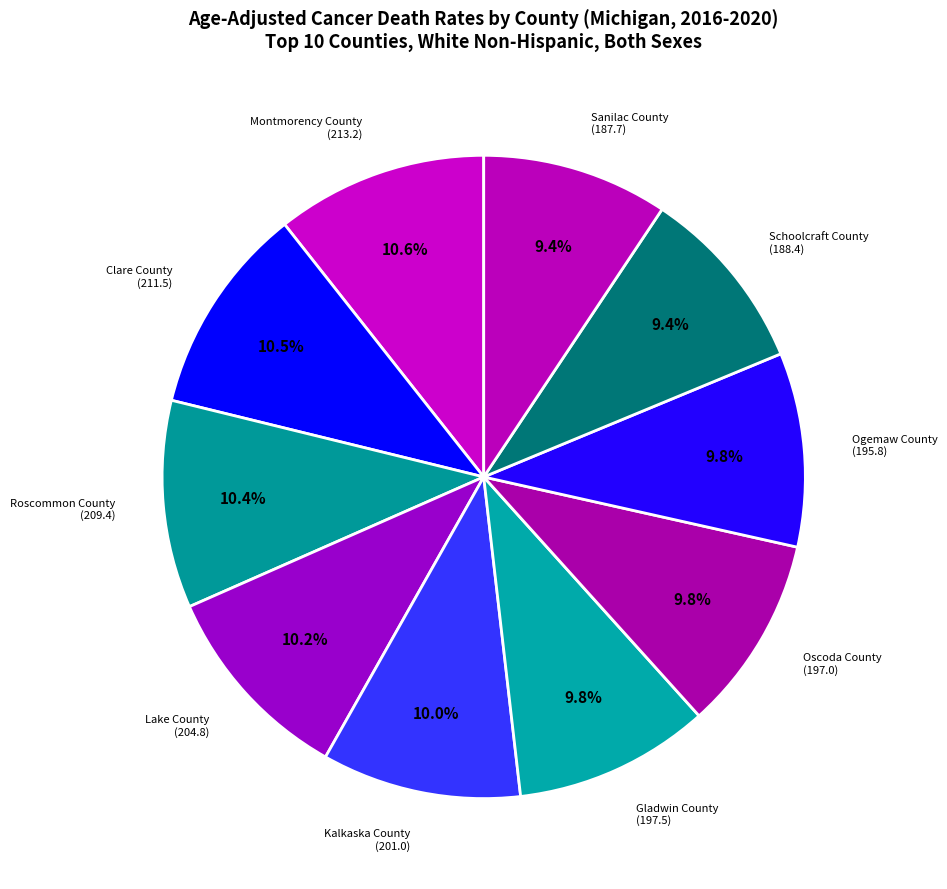

What percentage do Sanilac County and Clare County together represent?

19.9%